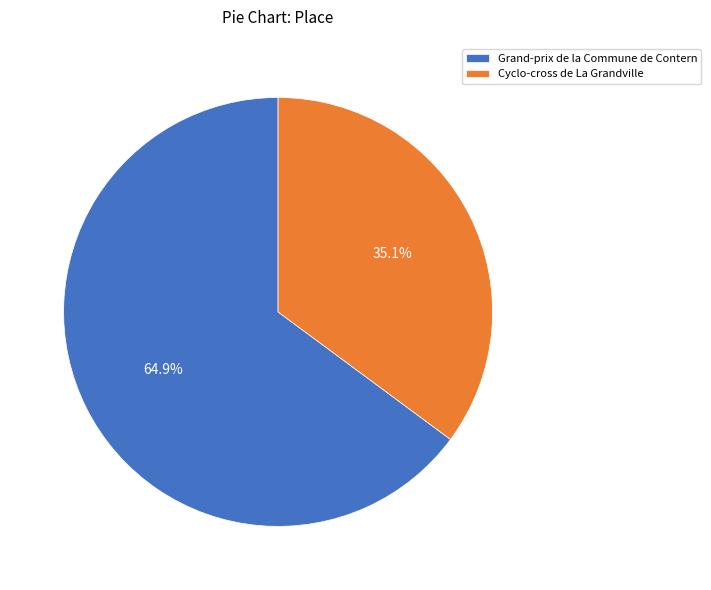

True or false: Grand-prix de la Commune de Contern accounts for 65% of the total.

True